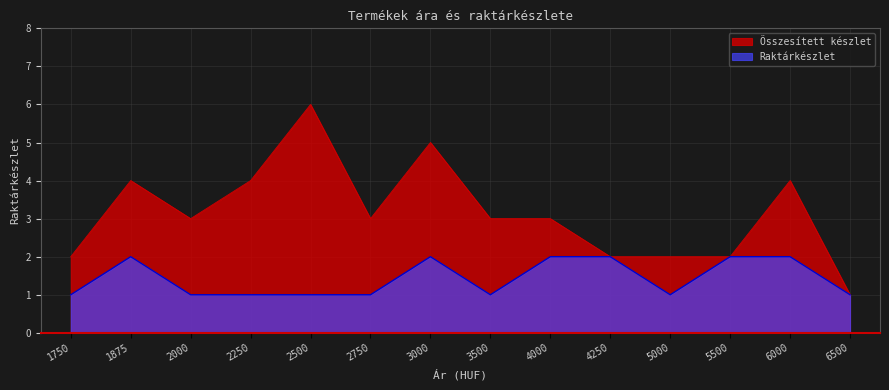

List the series in order of their overall mean, highest first.

Összesített készlet, Raktárkészlet